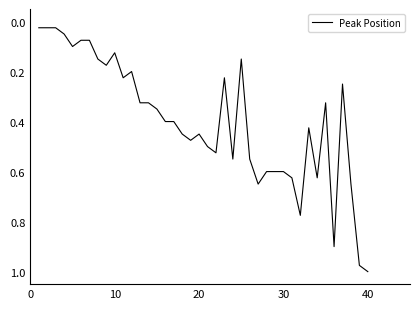

Reading left to right, list all the values displayed in this chart.

0.0	0.0	0.0	0.1	0.1	0.1	0.1	0.1	0.2	0.1	0.2	0.2	0.3	0.3	0.3	0.4	0.4	0.5	0.5	0.5	0.5	0.5	0.2	0.6	0.1	0.6	0.7	0.6	0.6	0.6	0.6	0.8	0.4	0.6	0.3	0.9	0.2	0.7	1.0	1.0